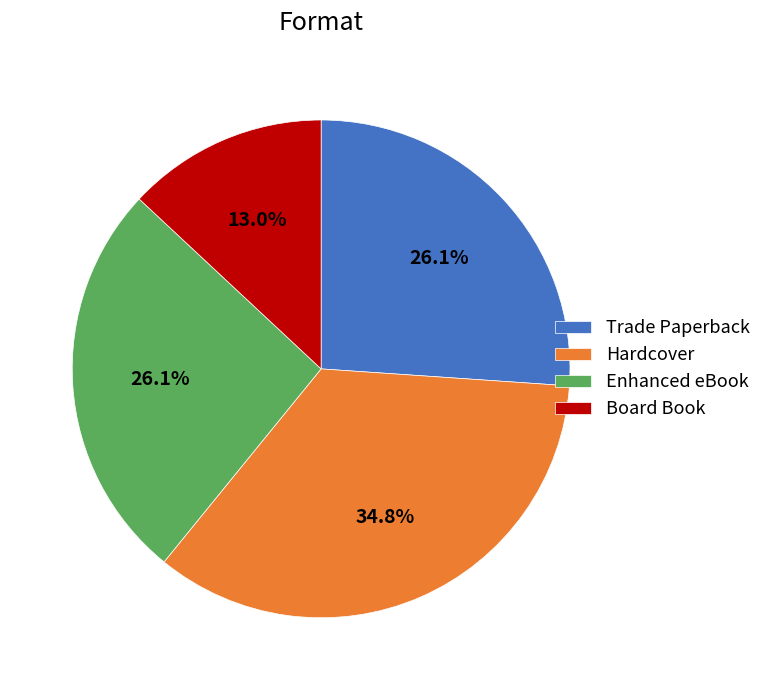

How many segments does this pie chart have?

4